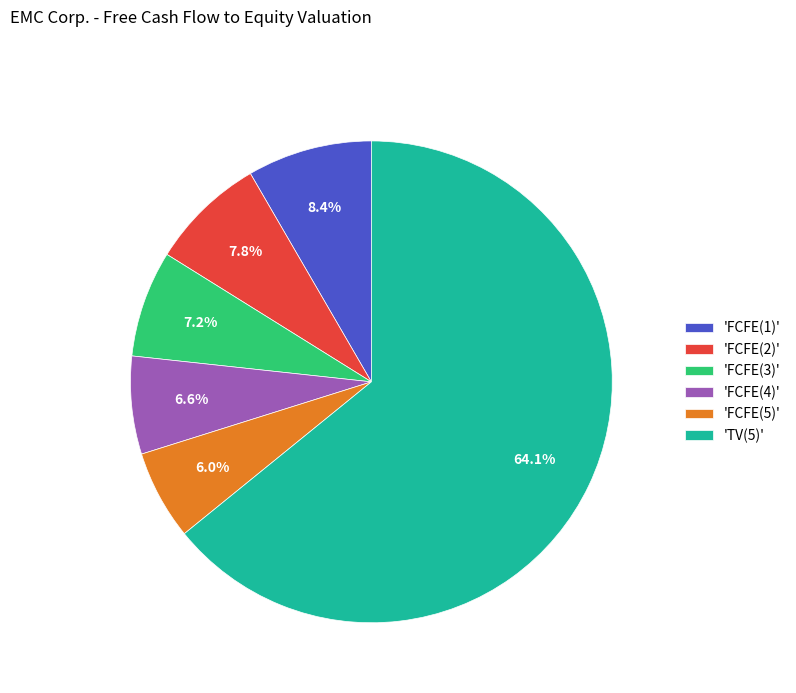

Combined, do 'FCFE(1)' and 'TV(5)' account for over 50%?

Yes